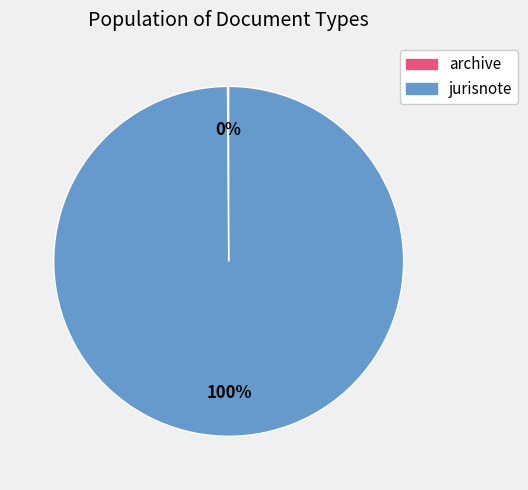

Which slice represents more than half of the pie?

jurisnote